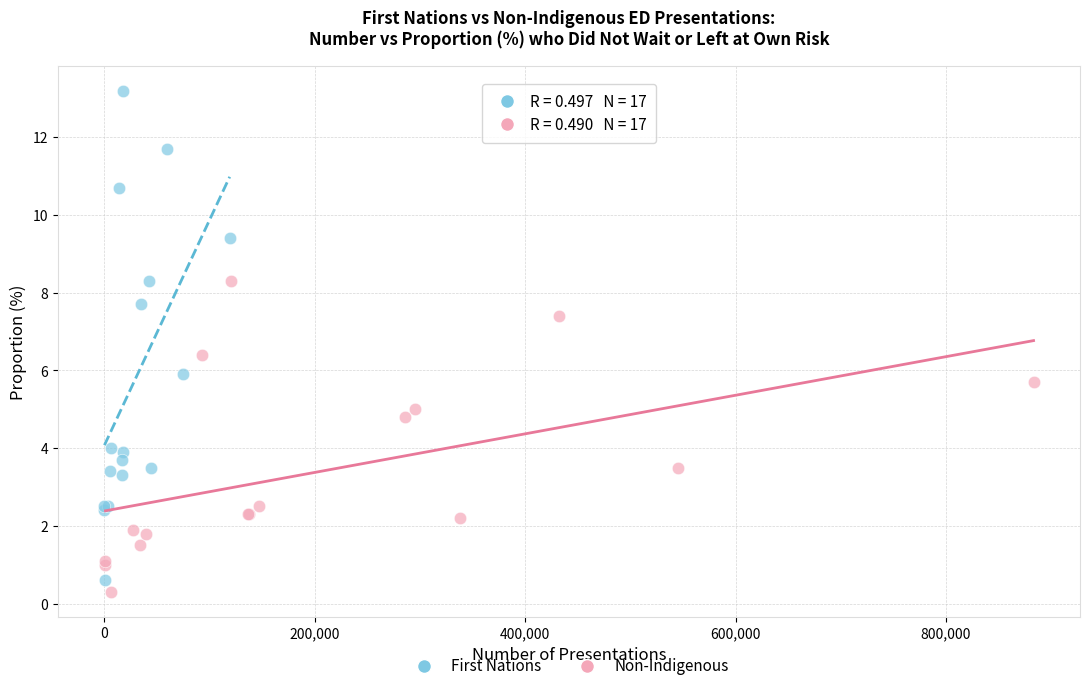

What are all the series names shown in the legend?

First Nations, Non-Indigenous